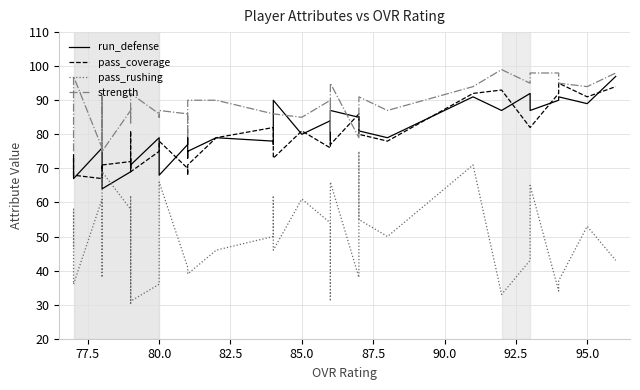

What is the lowest value of the pass_rushing series?

30